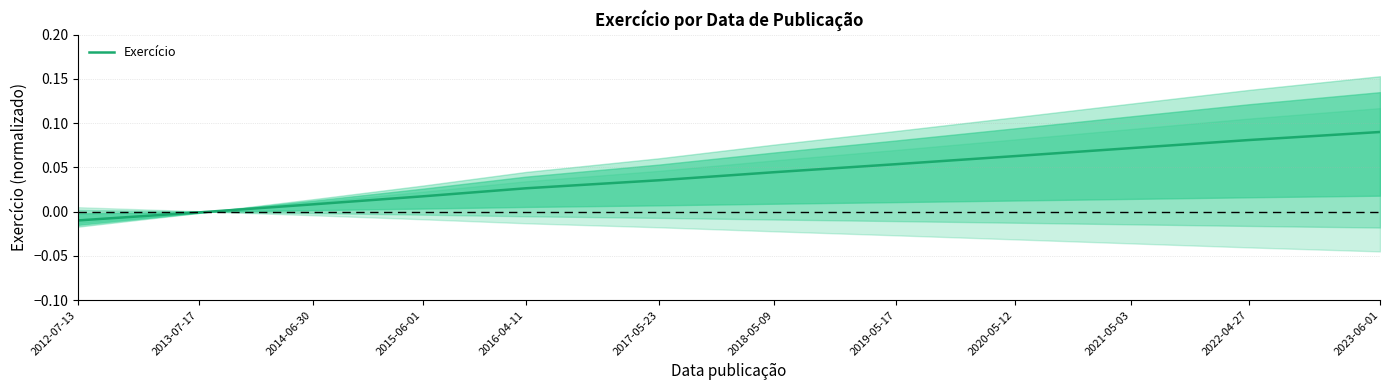

Reading left to right, list all the values displayed in this chart.

2012-07-13=-0.0	2013-07-17=-0.0	2014-06-30=0.0	2015-06-01=0.0	2016-04-11=0.0	2017-05-23=0.0	2018-05-09=0.0	2019-05-17=0.1	2020-05-12=0.1	2021-05-03=0.1	2022-04-27=0.1	2023-06-01=0.1